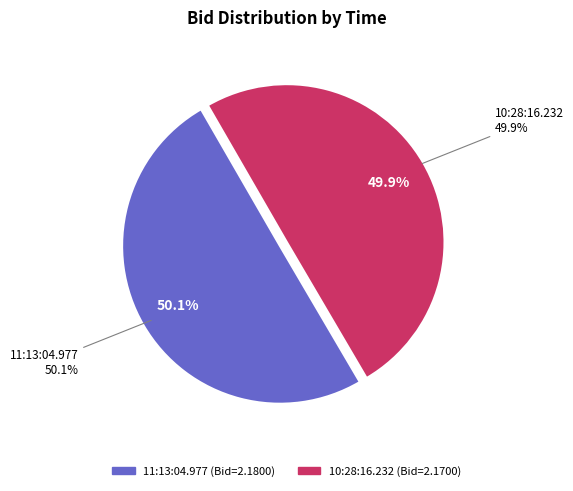

To the nearest percent, what portion does 11:13:04.977 represent?

50%